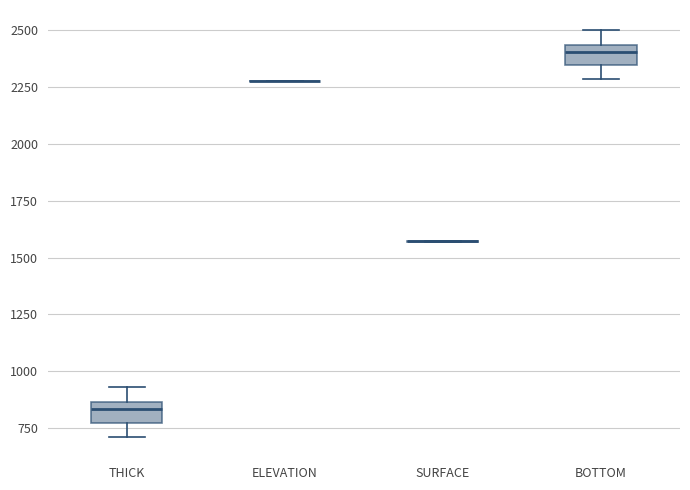

Where does the upper whisker of the box for THICK end on the y-axis? The values are not printed on the chart, so give them approximately, as read against the axis.

950